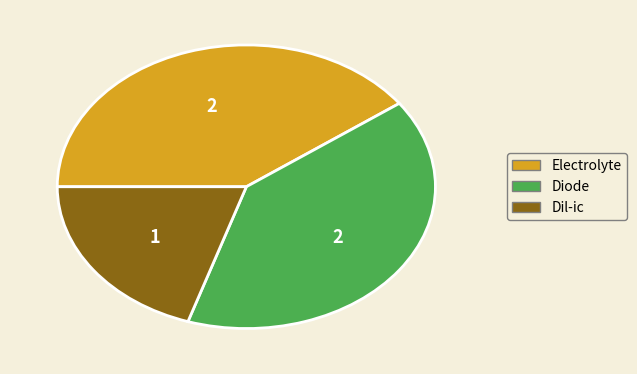

Count the number of slices in the pie.

3